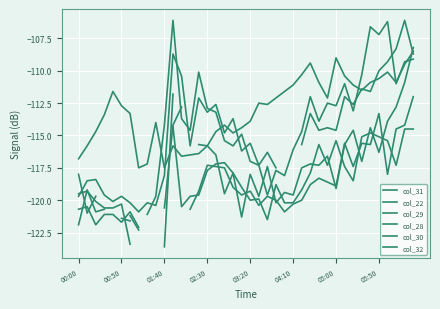

What is the minimum value for col_28?

-122.3